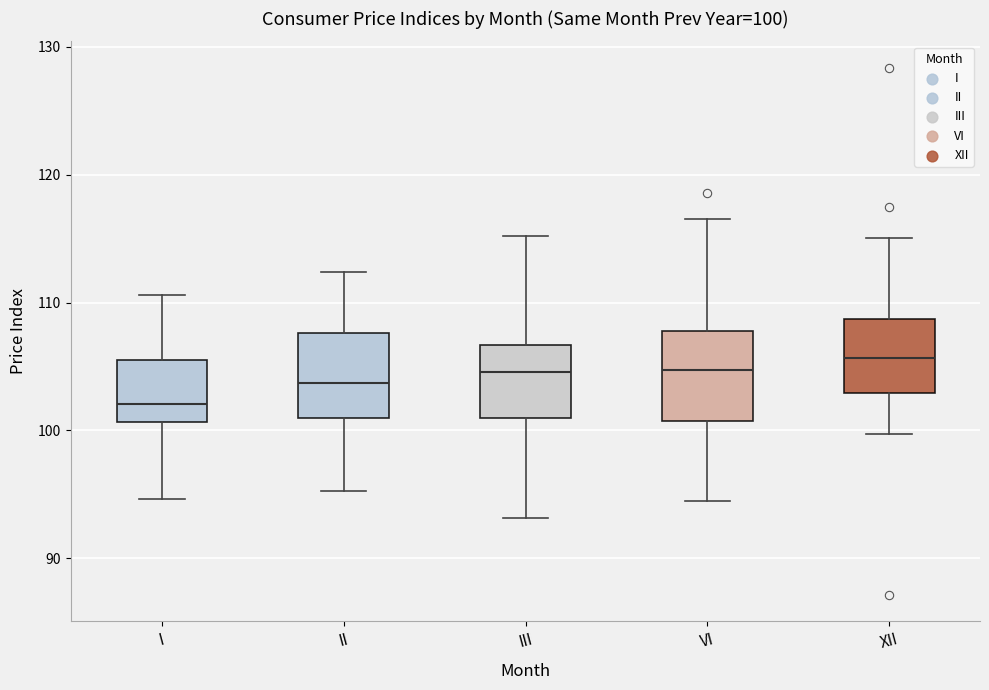

Which box's median line is the lowest?

I